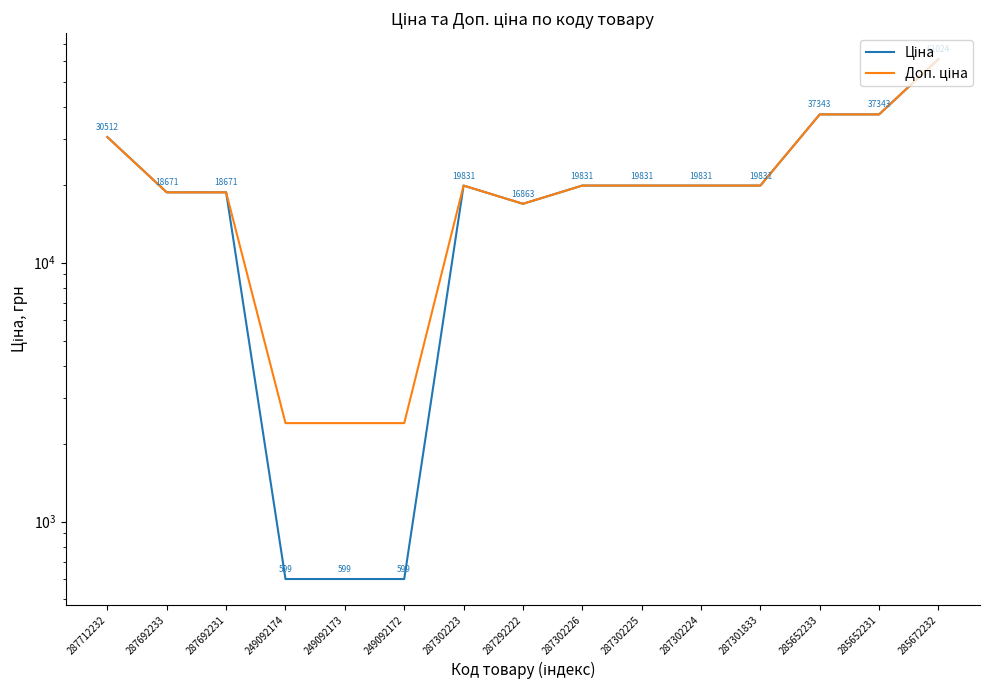

Reading left to right, list all the values displayed in this chart.

Ціна: 30512.3	18671.5	18671.5	599.7	599.7	599.7	19831.1	16863.2	19831.1	19831.1	19831.1	19831.1	37343.0	37343.0	61024.7
Доп. ціна: 30512.3	18671.5	18671.5	2398.7	2398.7	2398.7	19831.1	16863.2	19831.1	19831.1	19831.1	19831.1	37343.0	37343.0	61024.7